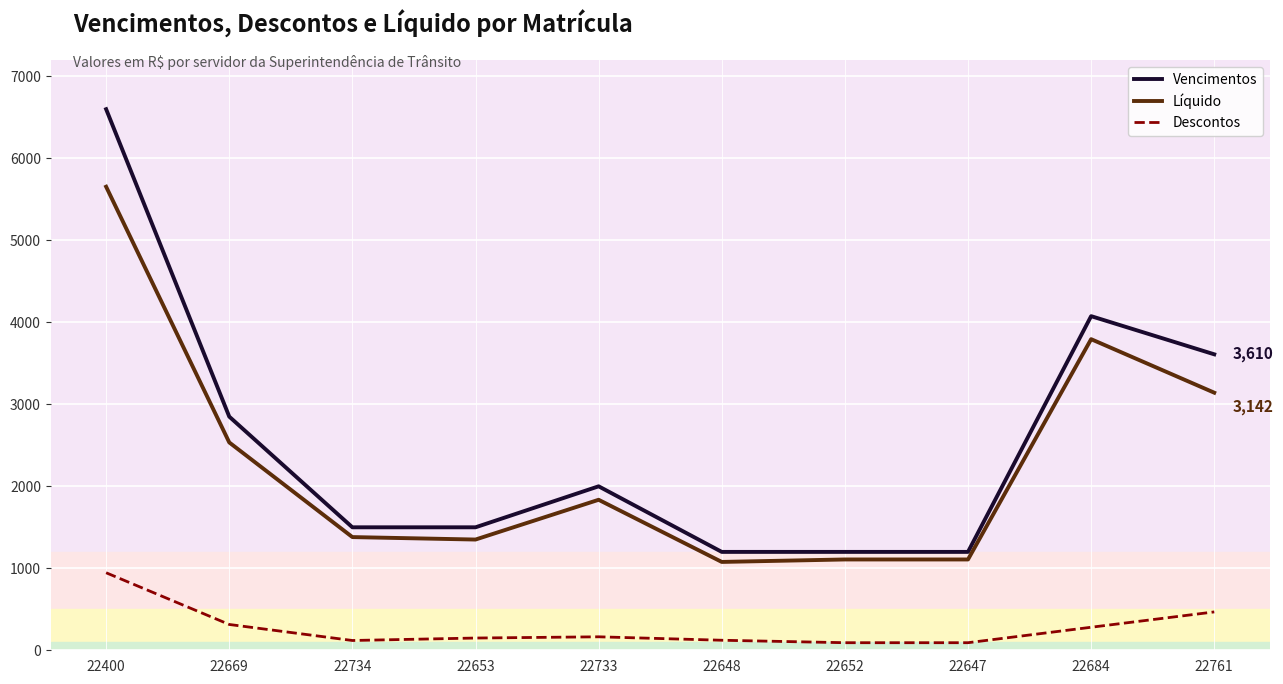

Which series has the largest range (max minus min)?

Vencimentos